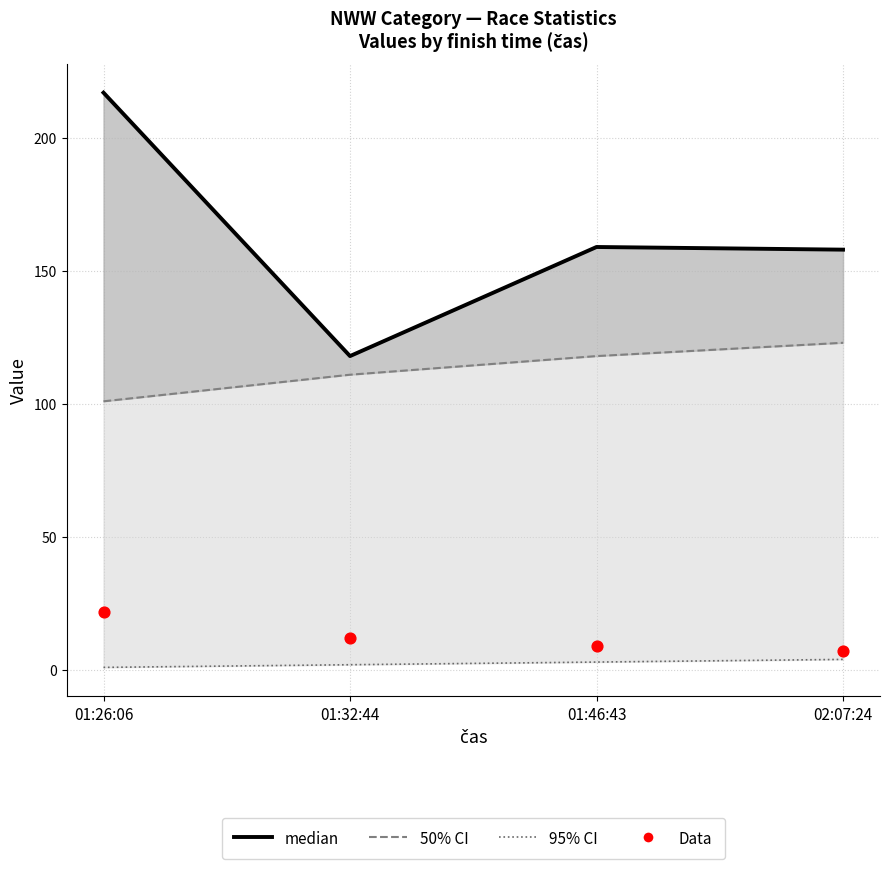

At how many categories does at least one series exceed 101?

4